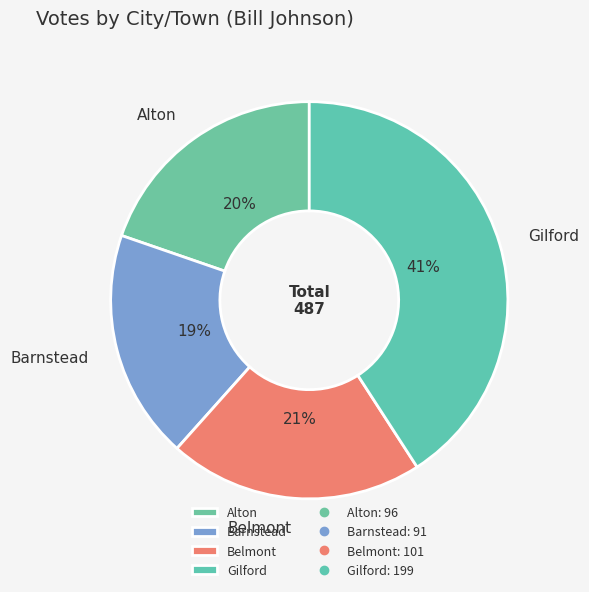

Does any single category account for the majority?

No